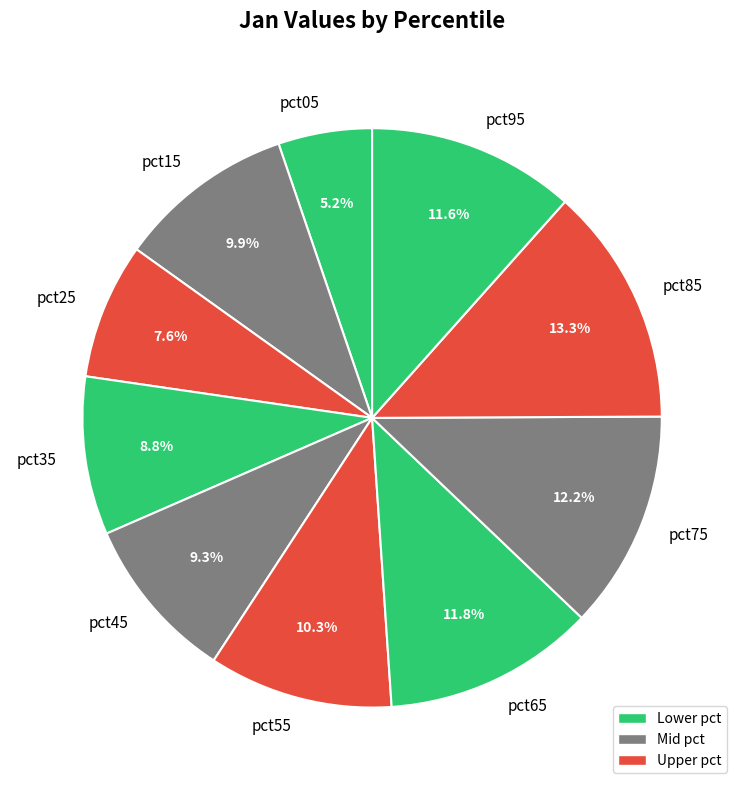

How much of the chart is everything except pct95?

88.4%